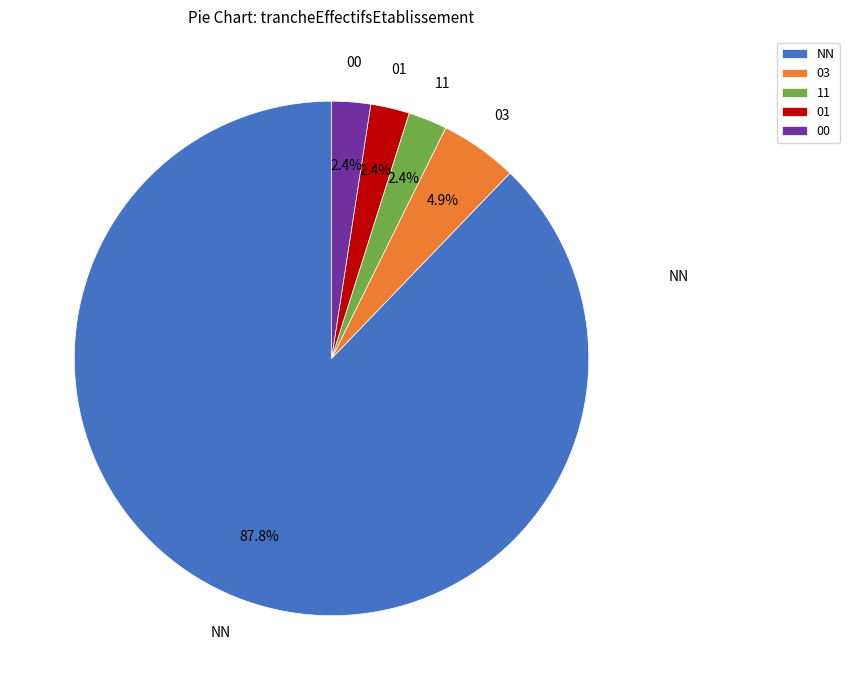

Which slice is the largest?

NN